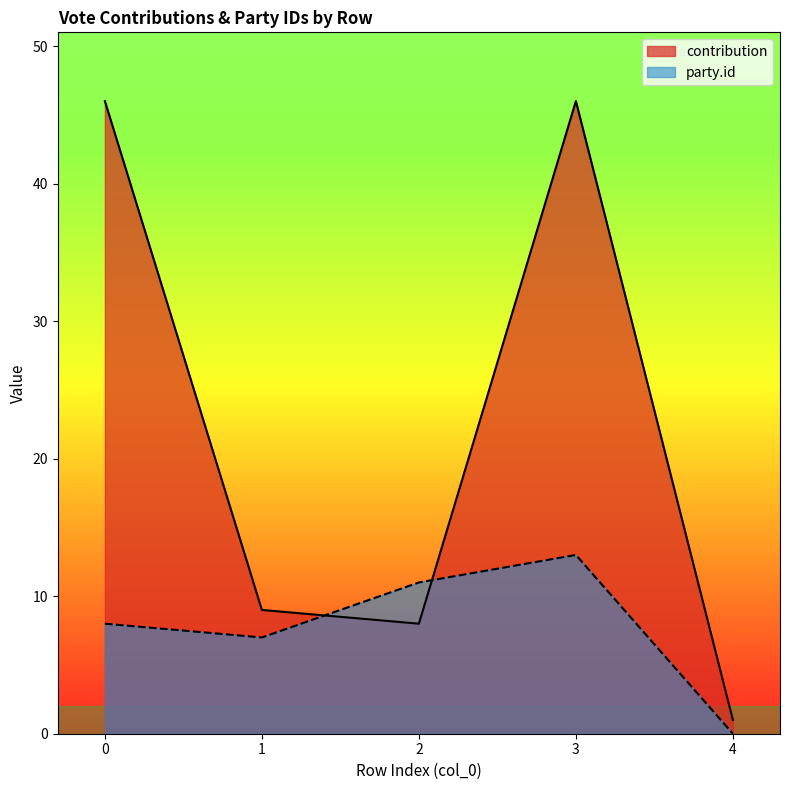

Which series has the widest spread of values?

contribution